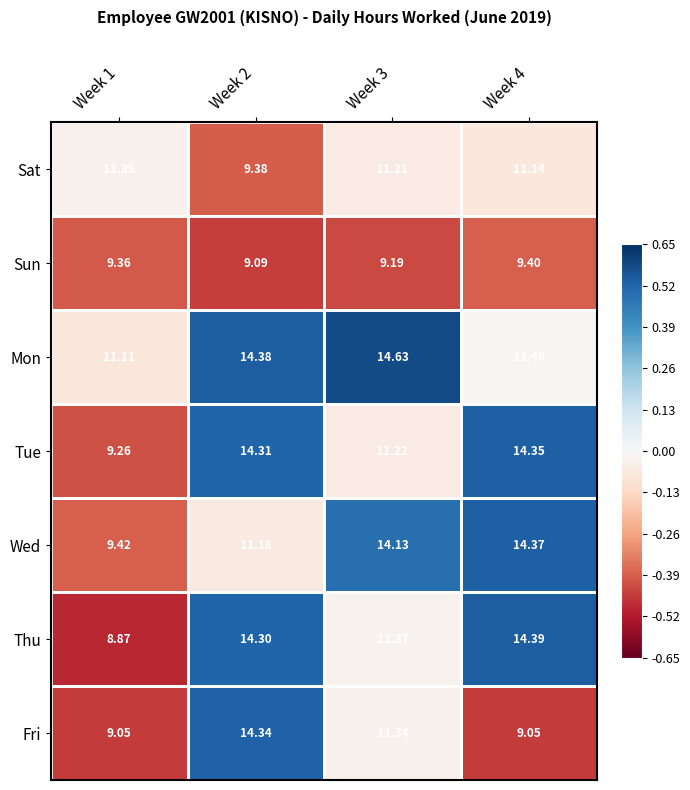

Which series changed the most between Week 1 and Week 2?

Thu